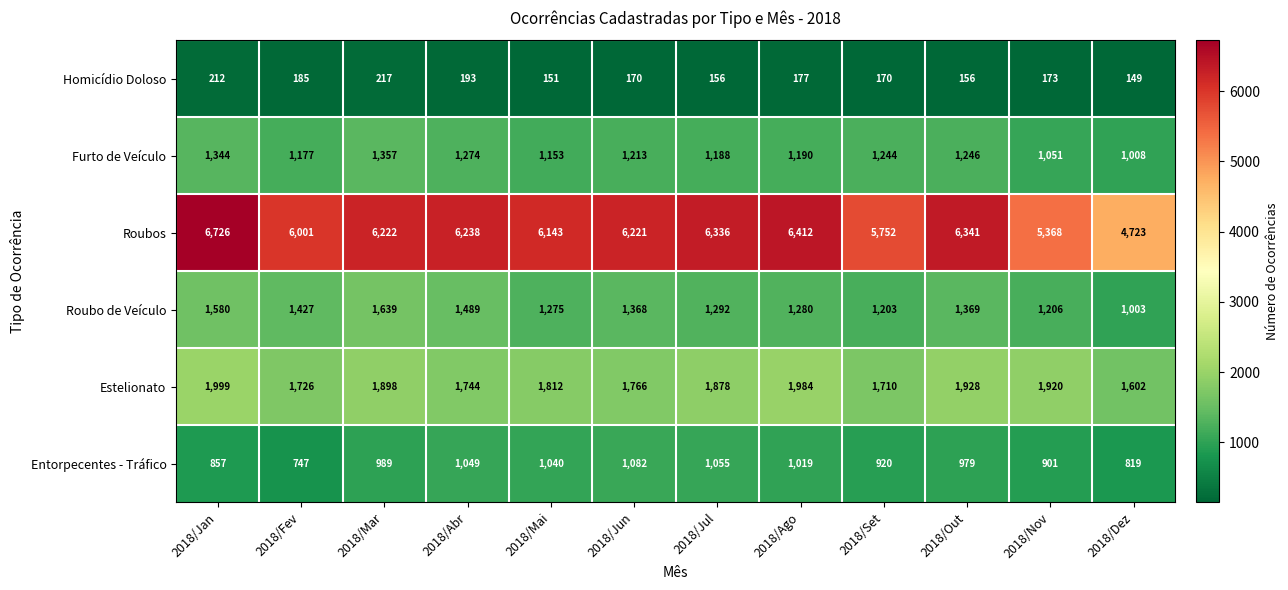

At which category does the chart reach its minimum across all series?

2018/Dez